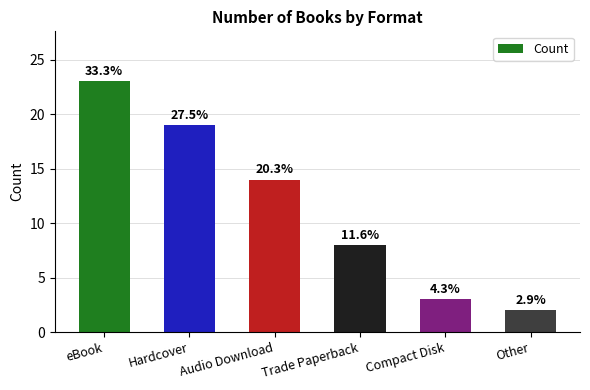

What is the label of the 5th bar from the right?

Hardcover